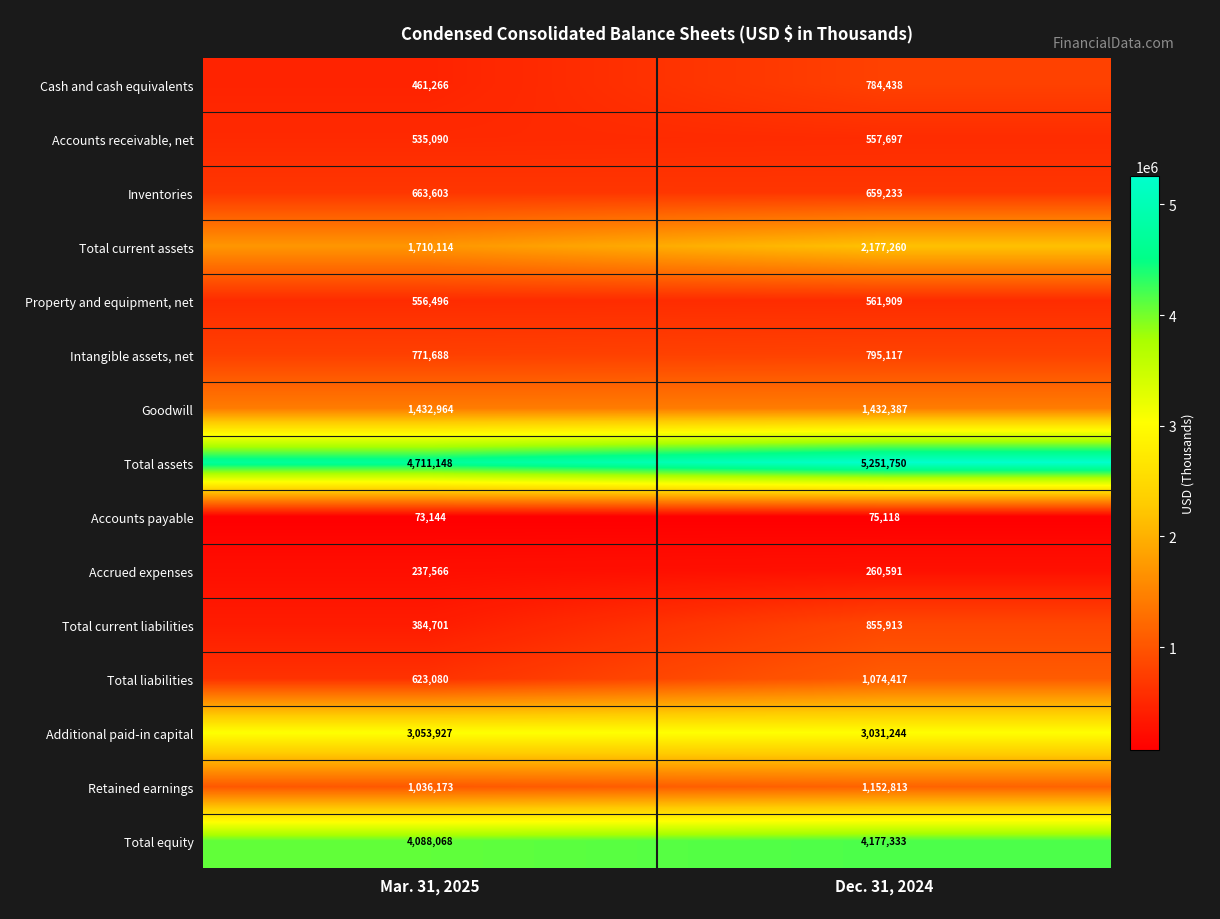

Rank the series at Dec. 31, 2024 from lowest to highest value.

Accounts payable, Accrued expenses, Accounts receivable, net, Property and equipment, net, Inventories, Cash and cash equivalents, Intangible assets, net, Total current liabilities, Total liabilities, Retained earnings, Goodwill, Total current assets, Additional paid-in capital, Total equity, Total assets